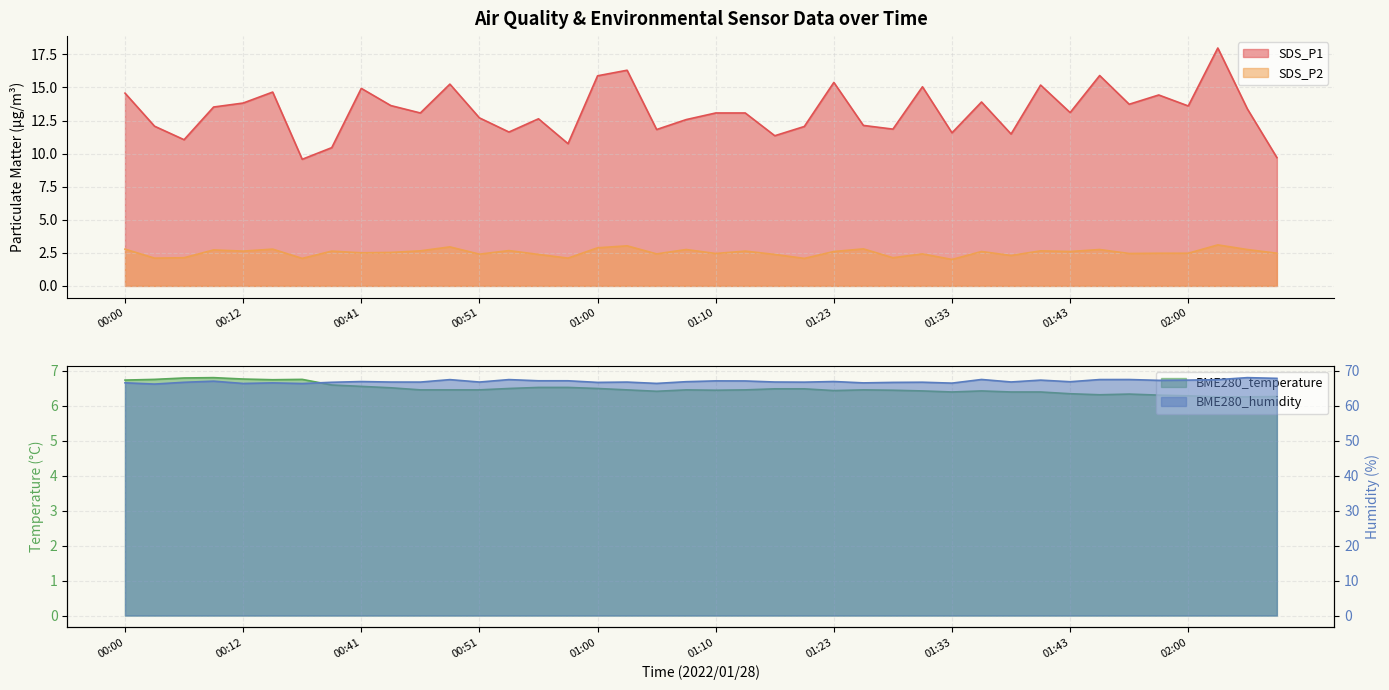

True or false: SDS_P1 has more than 2 points higher than both neighbors.

True